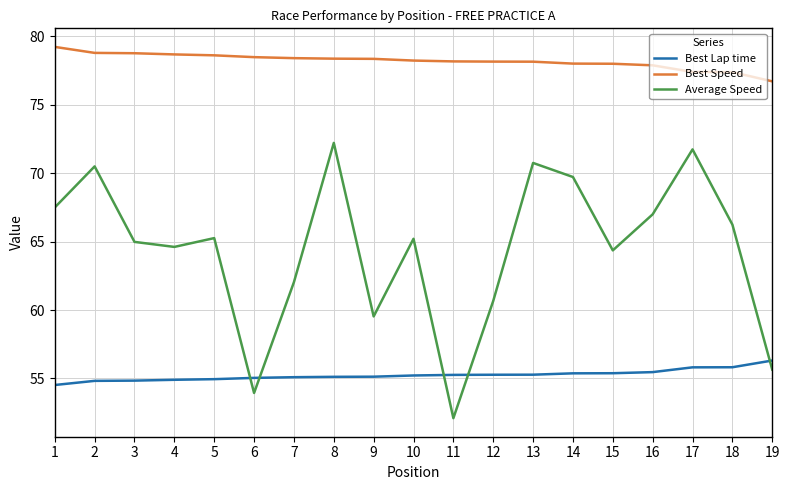

The Average Speed series shows 53.9 at 6. True or false?

True